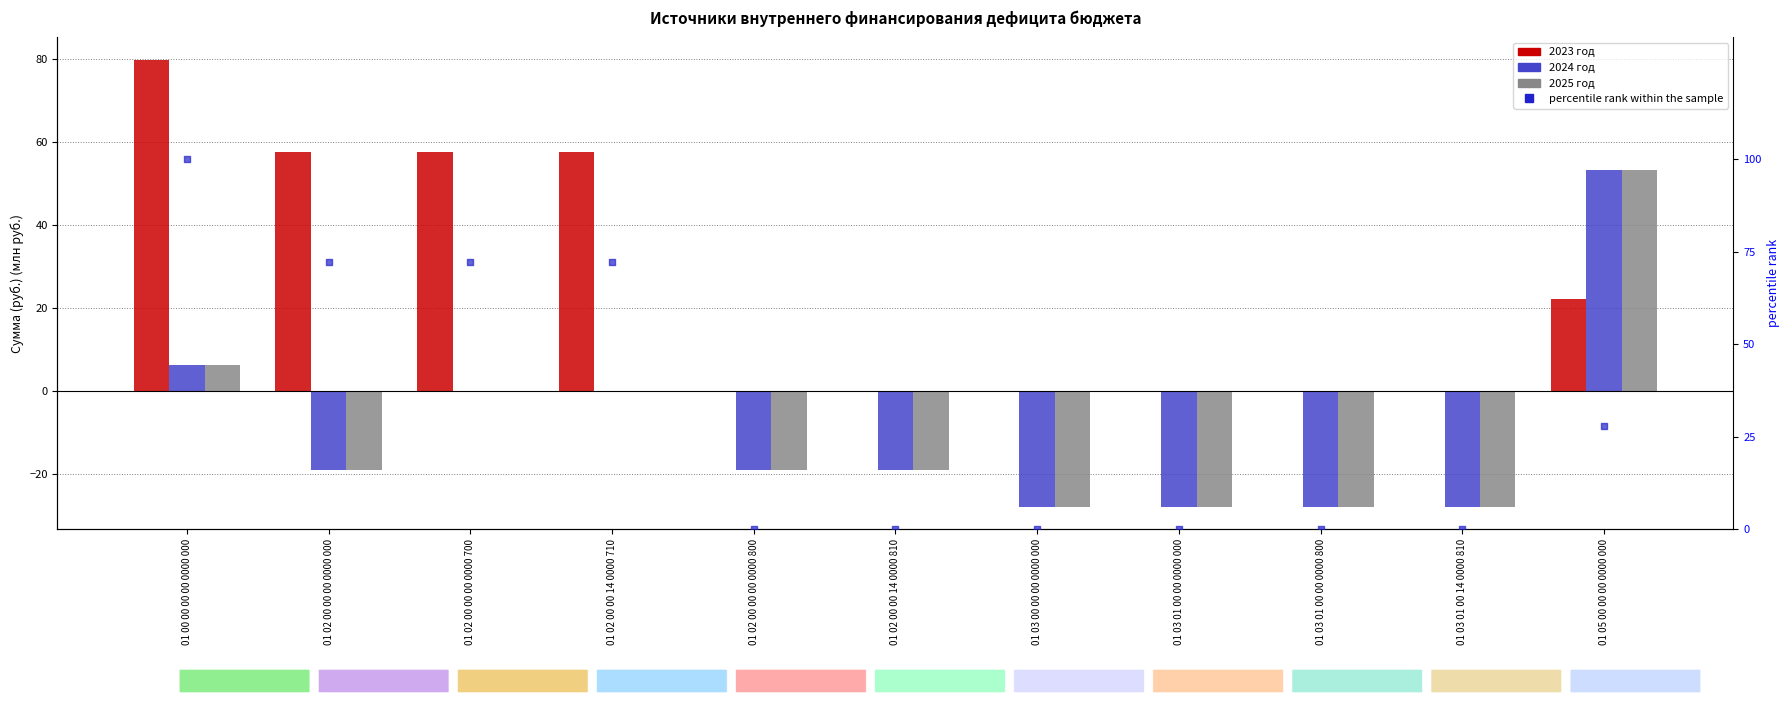

At which category is the sum across all series the highest?

01 00 00 00 00 0000 000